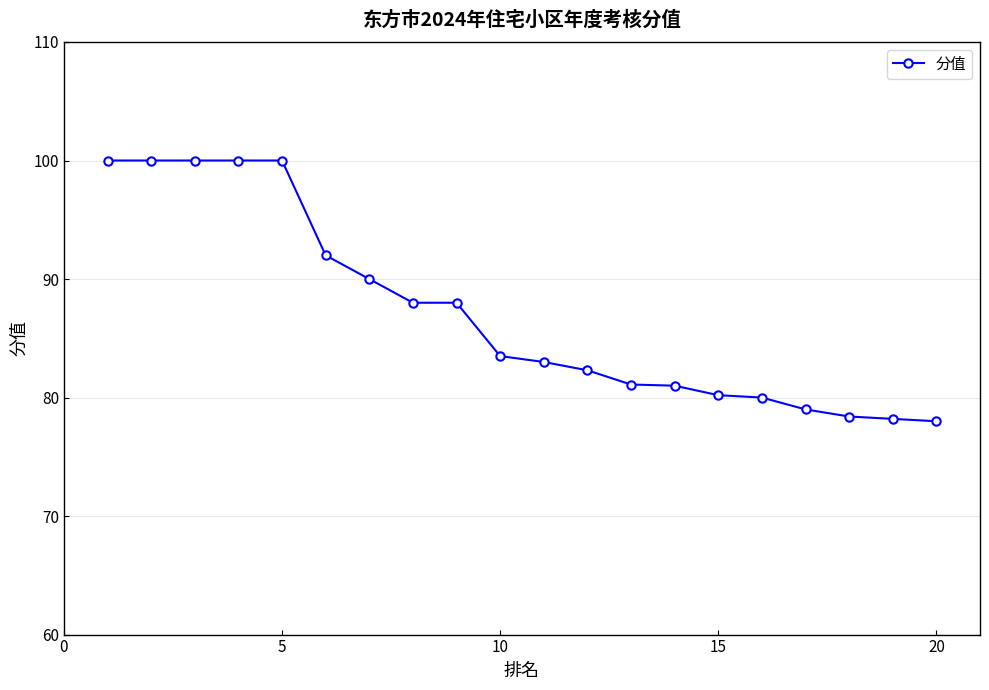

What is the value of the 4th point from the left?

100.0